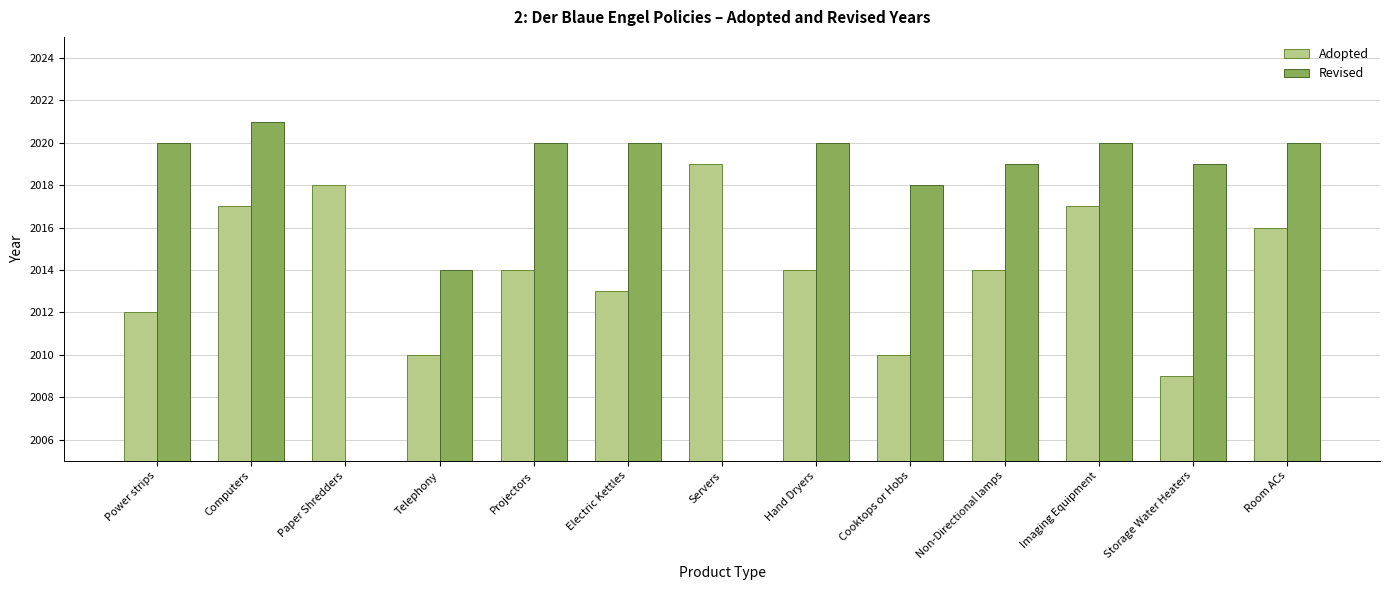

Rank the categories by Adopted value from highest to lowest.

Servers, Paper Shredders, Computers, Imaging Equipment, Room ACs, Projectors, Hand Dryers, Non-Directional lamps, Electric Kettles, Power strips, Telephony, Cooktops or Hobs, Storage Water Heaters